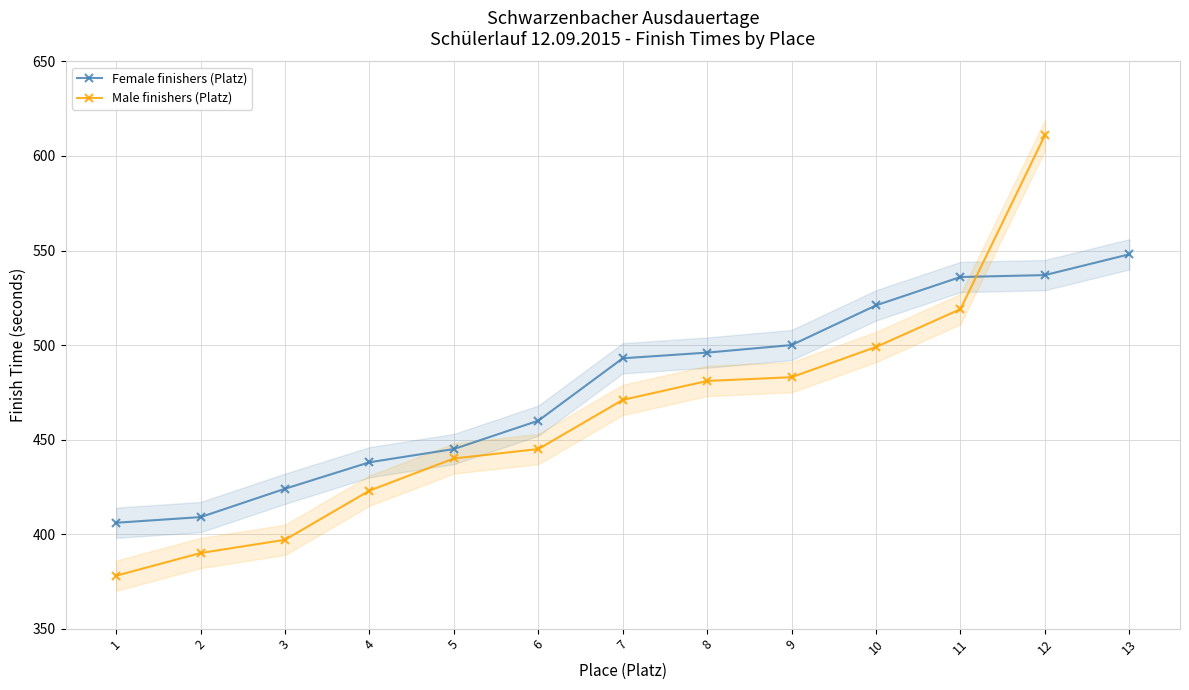

True or false: the data has more than 2 interior local peaks.

False